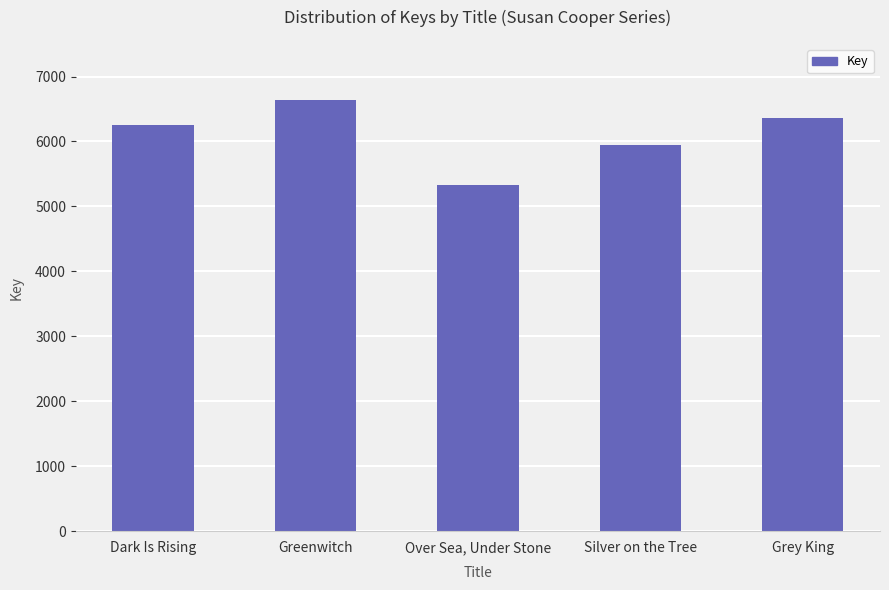

What is the difference between the values at Greenwitch and Dark Is Rising?

389